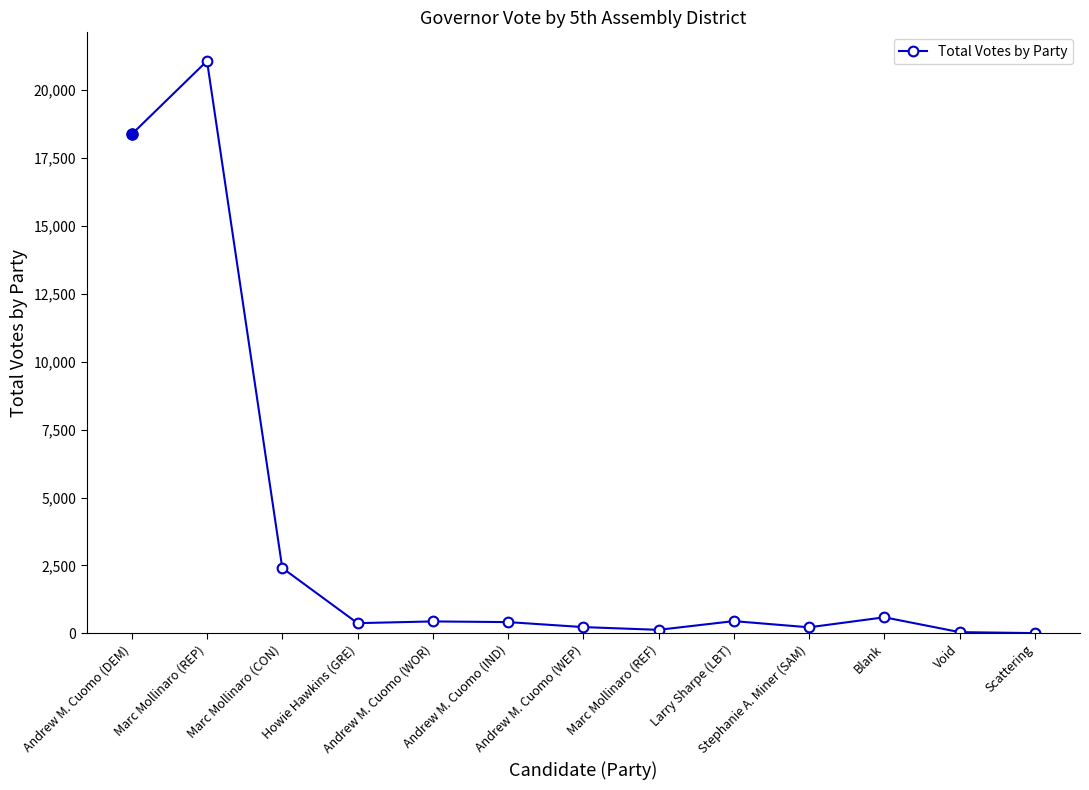

True or false: the data has more than 2 interior local peaks.

True